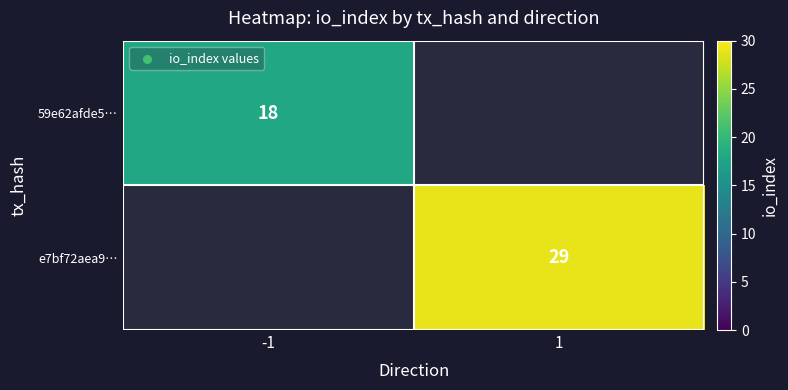

What is the minimum value shown in the chart?

18.0